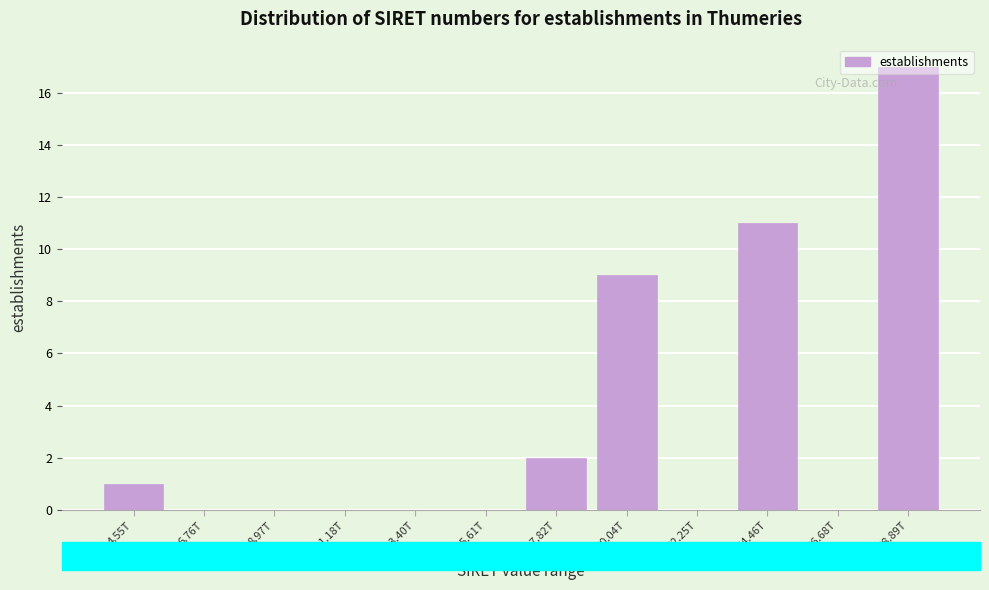

At which label is the value closest to 8?

20.04T